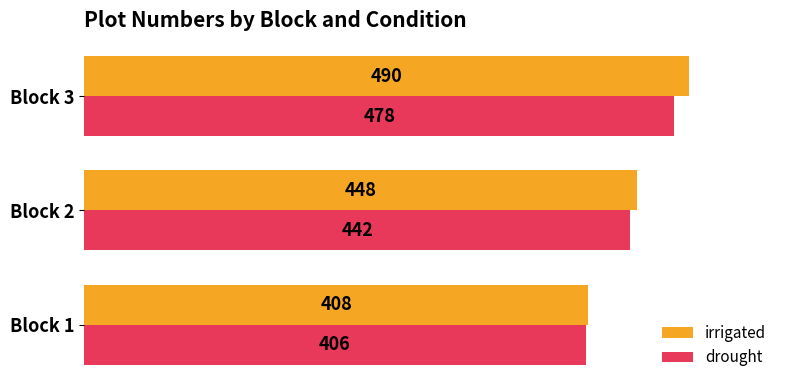

Which category has the highest value in the drought series?

Block 3